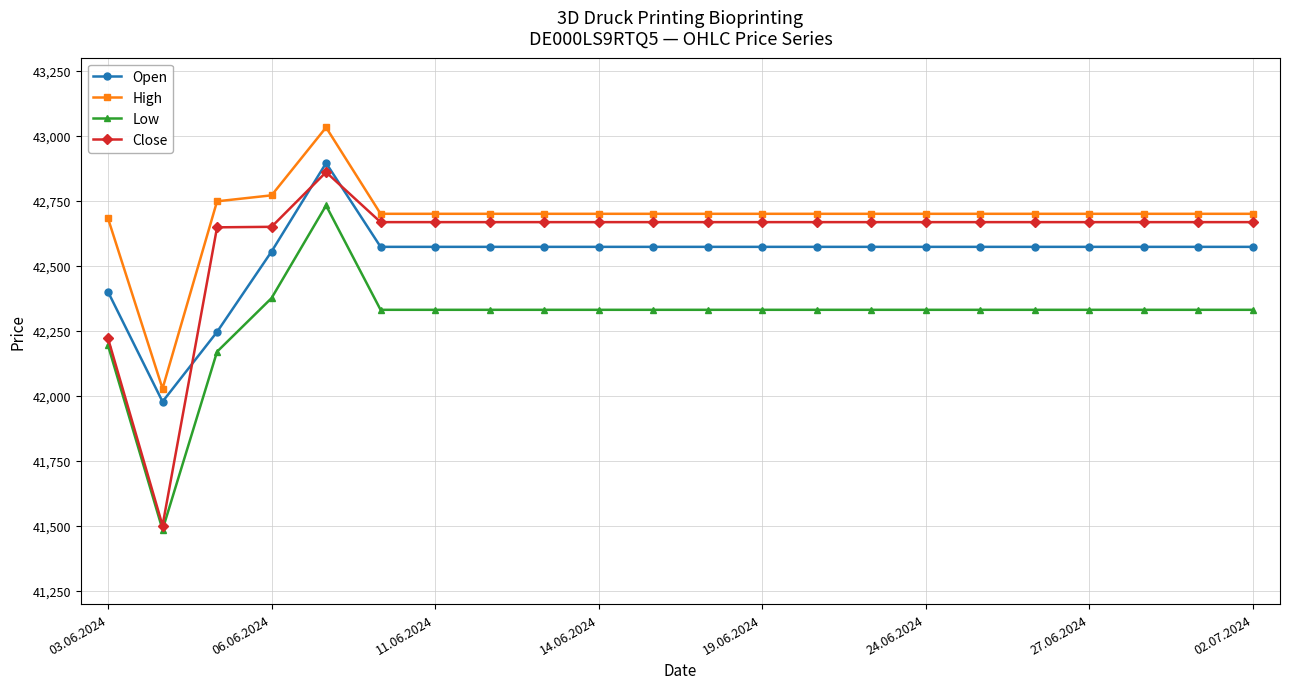

Rank the series by their average value, from highest to lowest.

High, Close, Open, Low